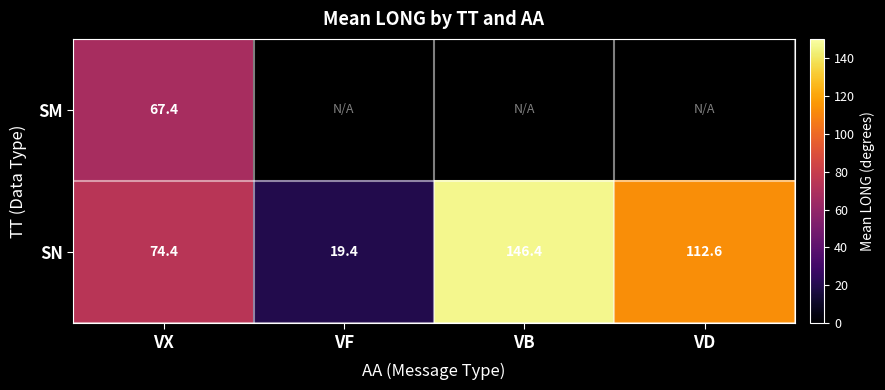

How many data points in SN are less than 112?

2